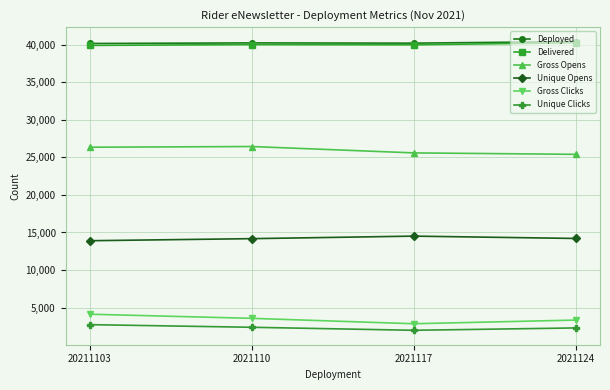

What is the label of the 3rd point from the left?

2021117